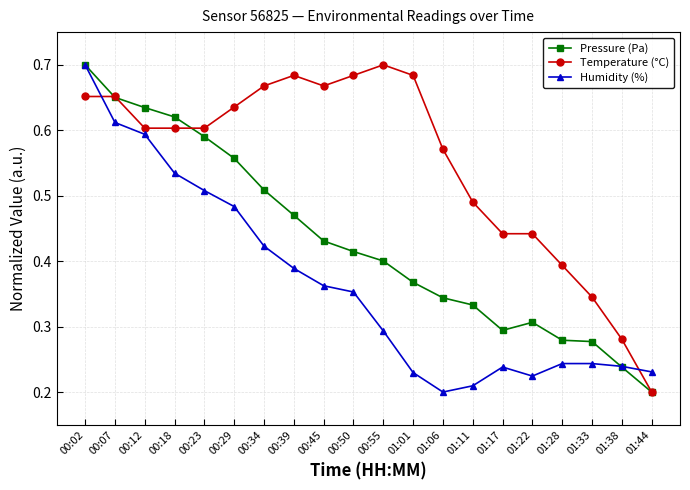

Which series changed the most between 00:07 and 00:12?

Temperature (°C)